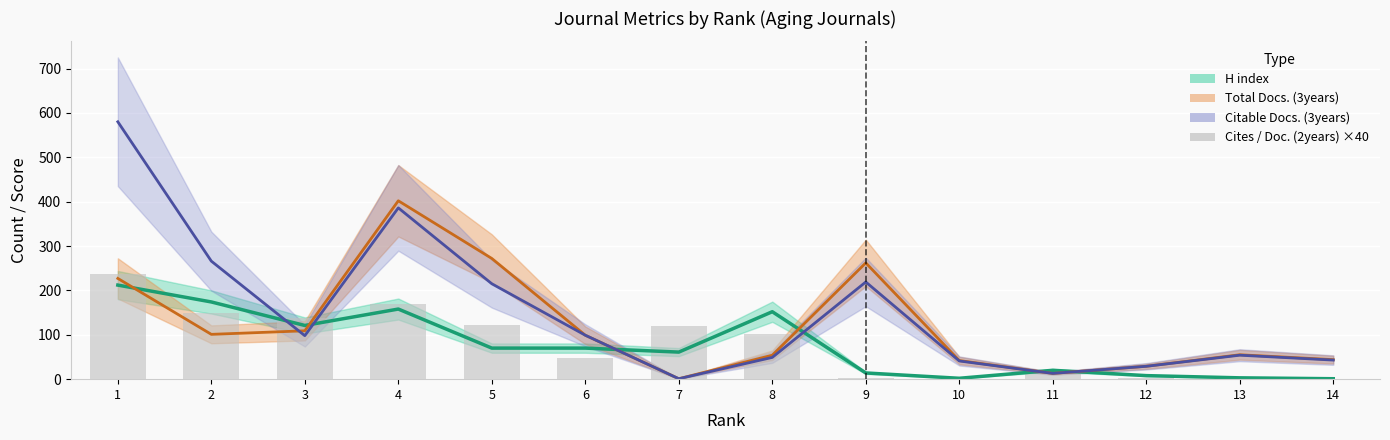

Count the number of categories in the chart.

14